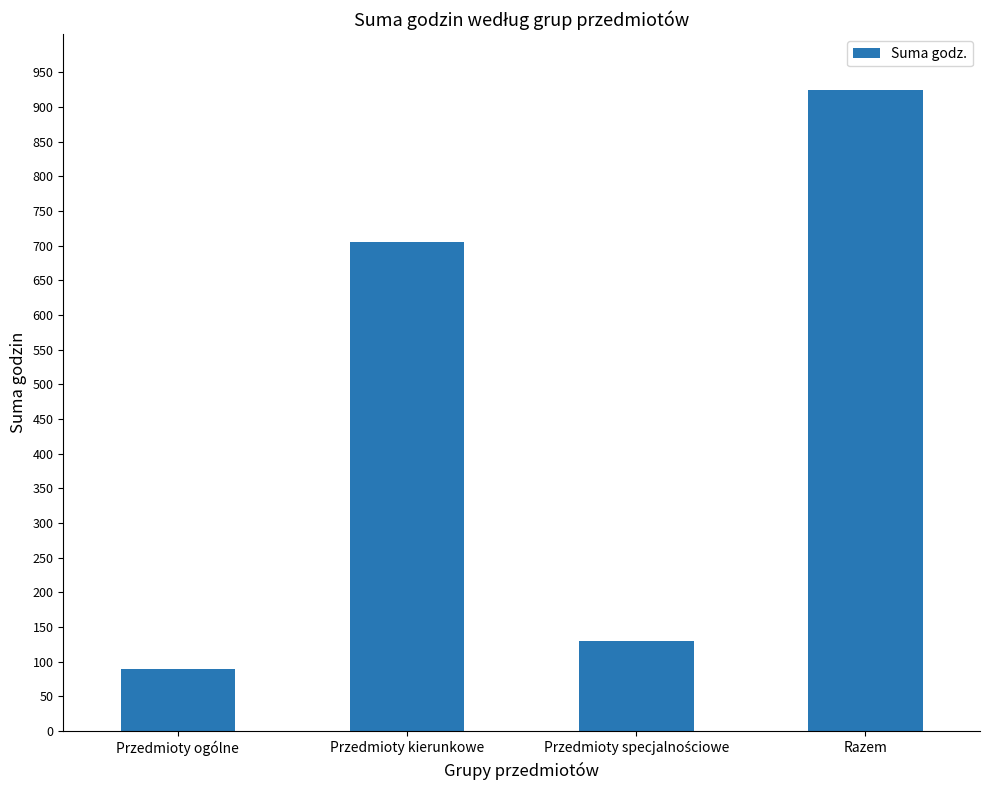

What is the label of the 1st bar from the right?

Razem